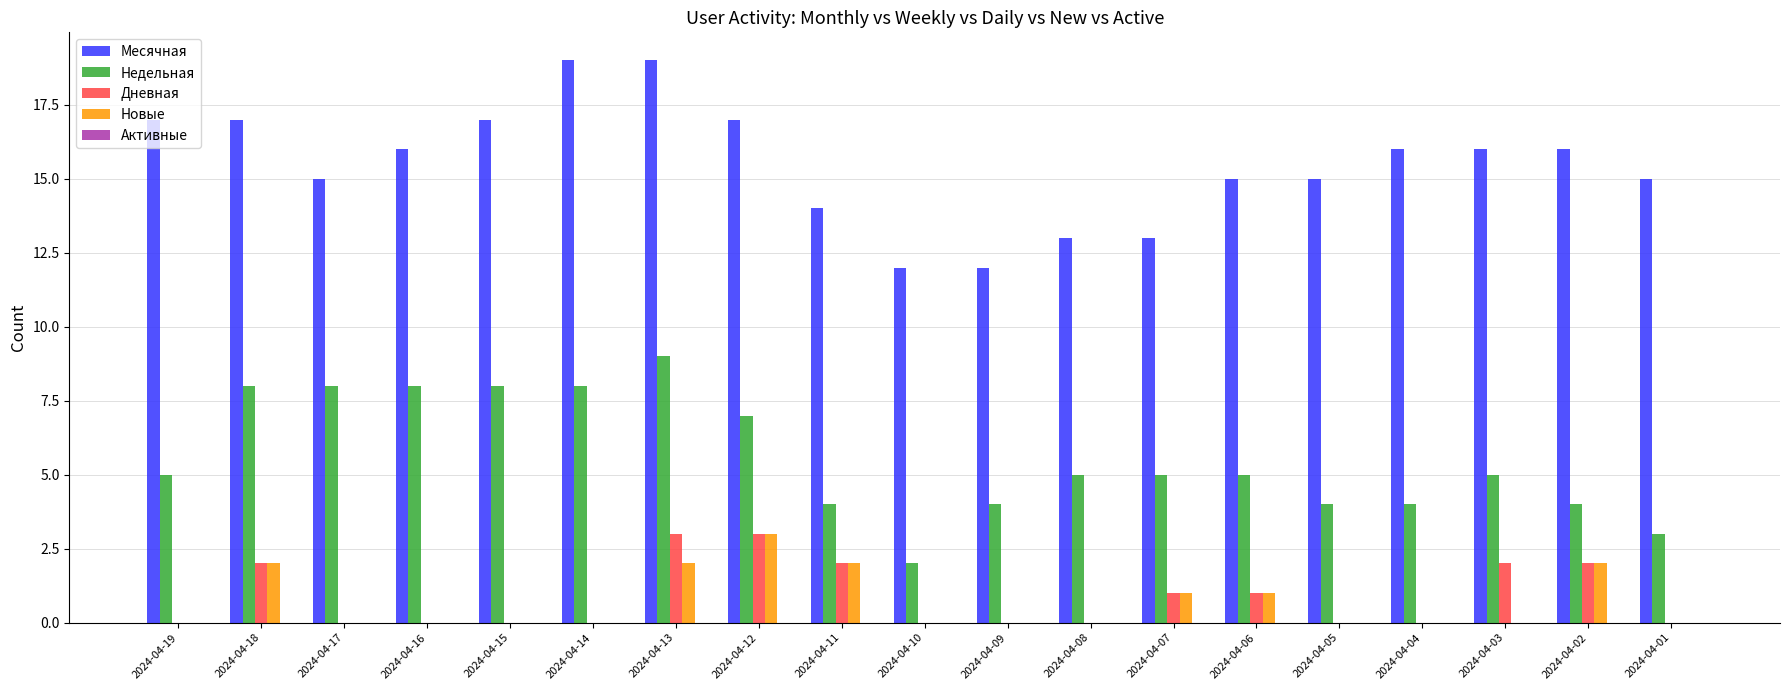

At which category is the sum across all series the highest?

2024-04-13